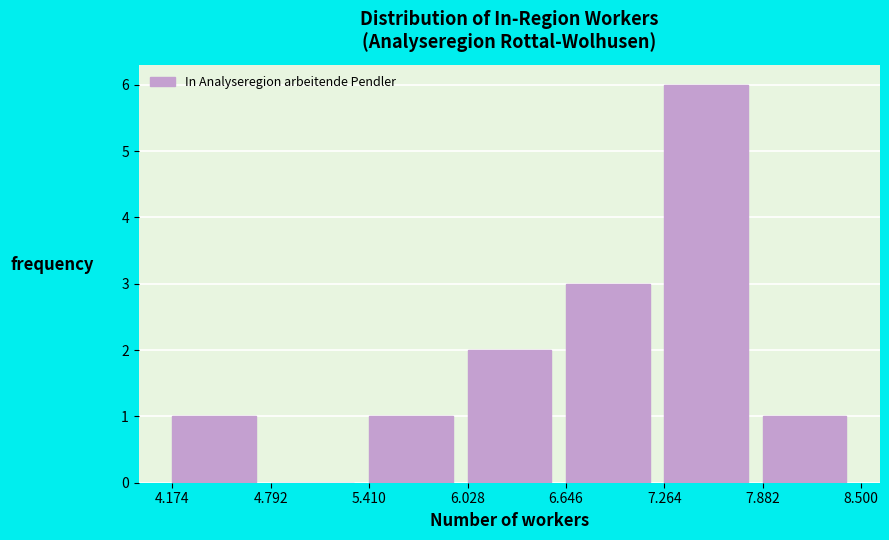

Reading right to left, what are all the values shown in this chart?

7.882=1	7.264=6	6.646=3	6.028=2	5.410=1	4.792=0	4.174=1